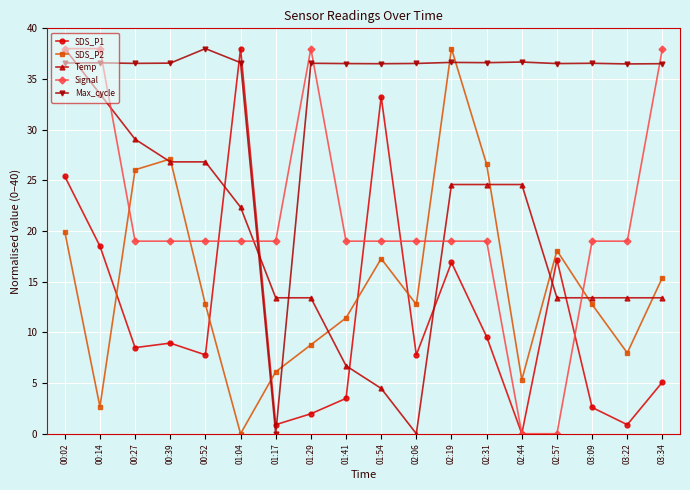

What is the label of the 15th point from the right?

00:39